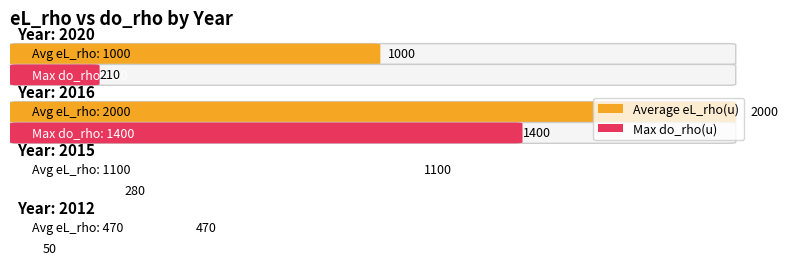

How many data points in eL_rho(u) are above 1100?

1